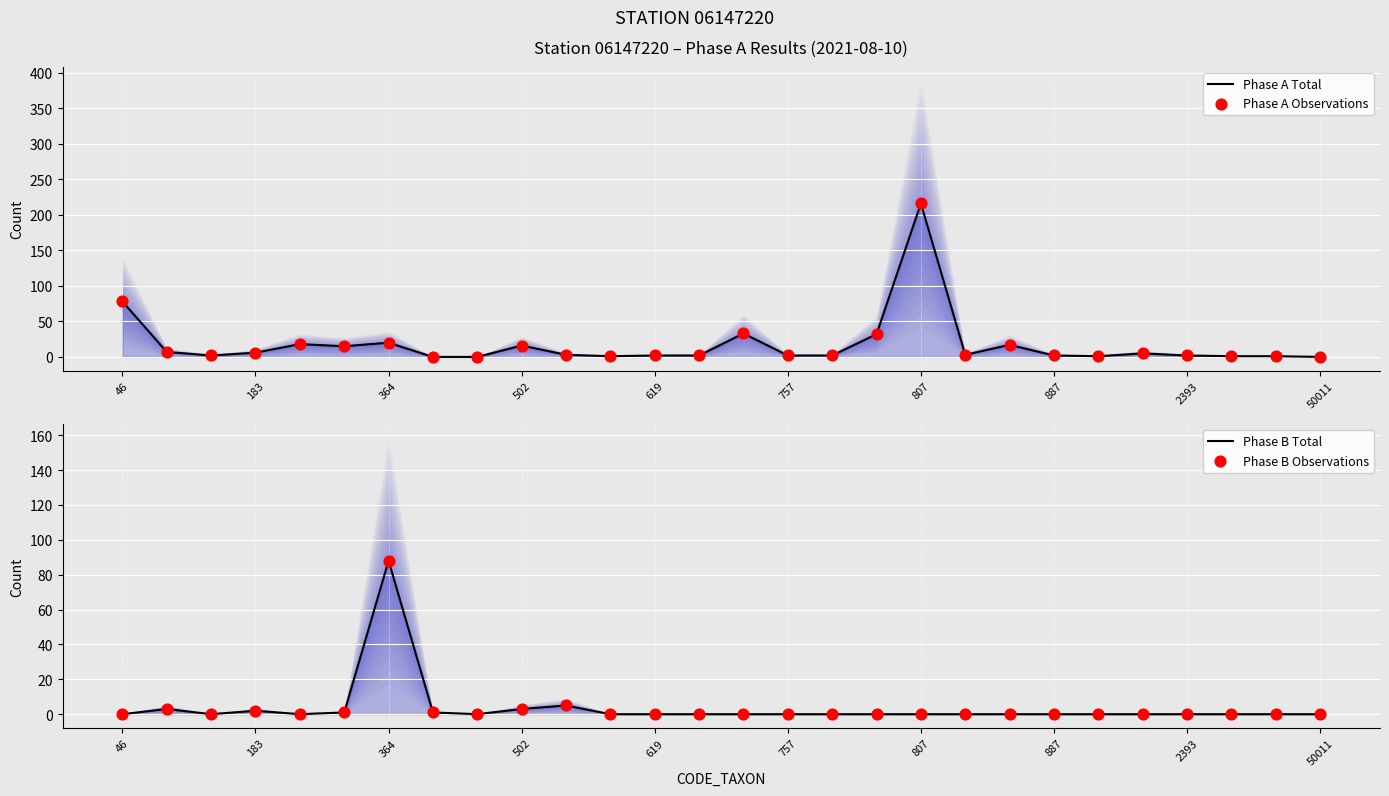

Which series has the widest spread of Y values?

Phase A Total